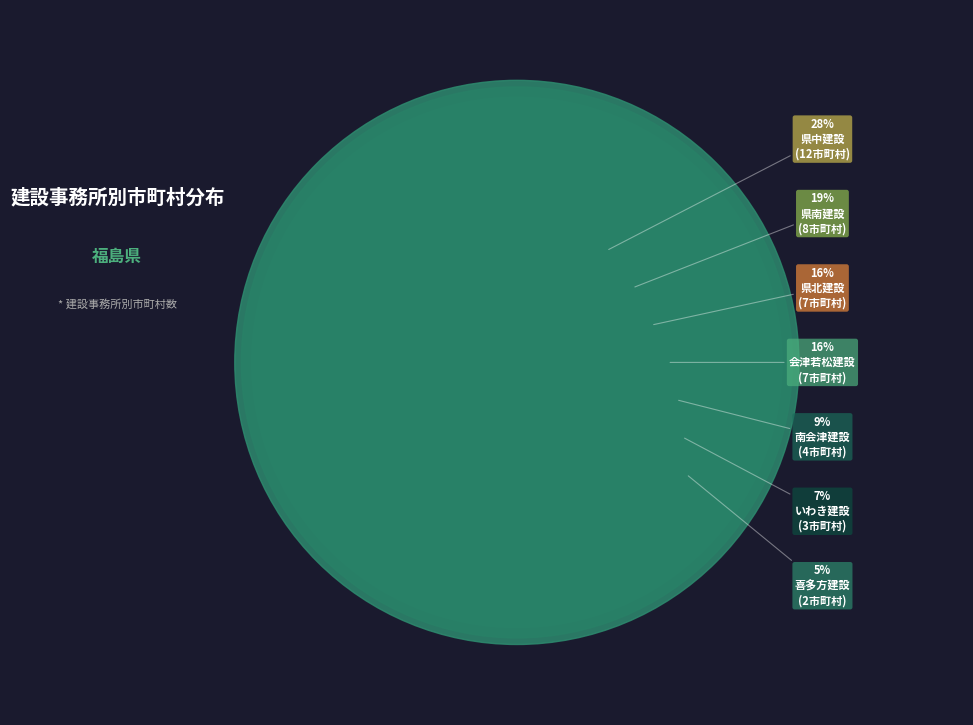

To the nearest percent, what percentage of the pie is 県南建設?

19%